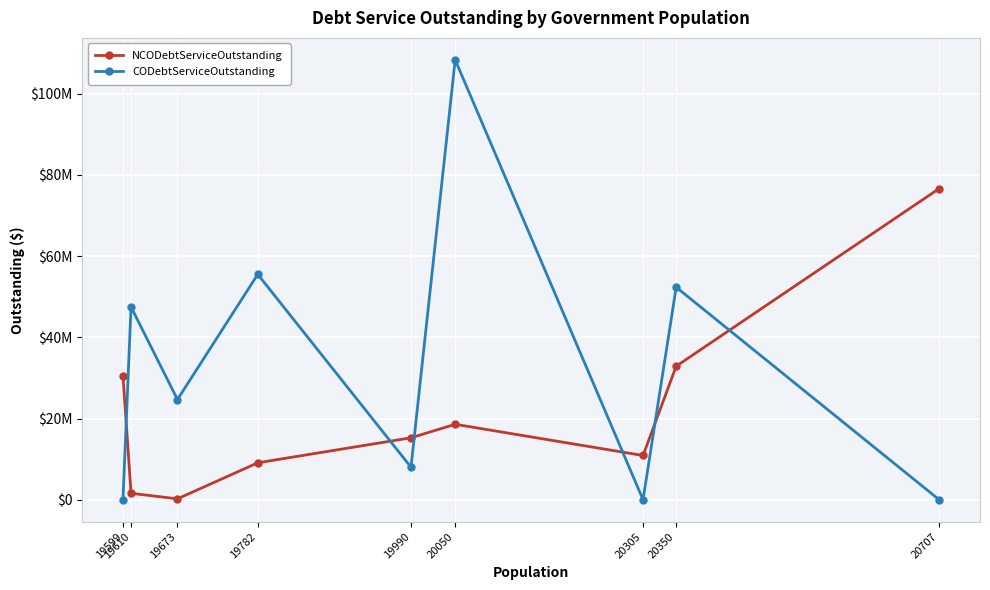

Reading right to left, list all the values displayed in this chart.

NCODebtServiceOutstanding: 20707=76632396.3	20350=32885726.0	20305=10894581.8	20050=18581052.3	19990=15253200.0	19782=9098800.0	19673=222541.0	19610=1590025.0	19599=30564468.8
CODebtServiceOutstanding: 20707=0.0	20350=52333439.0	20305=0.0	20050=108323839.9	19990=8014812.7	19782=55512042.0	19673=24679681.0	19610=47474659.1	19599=0.0